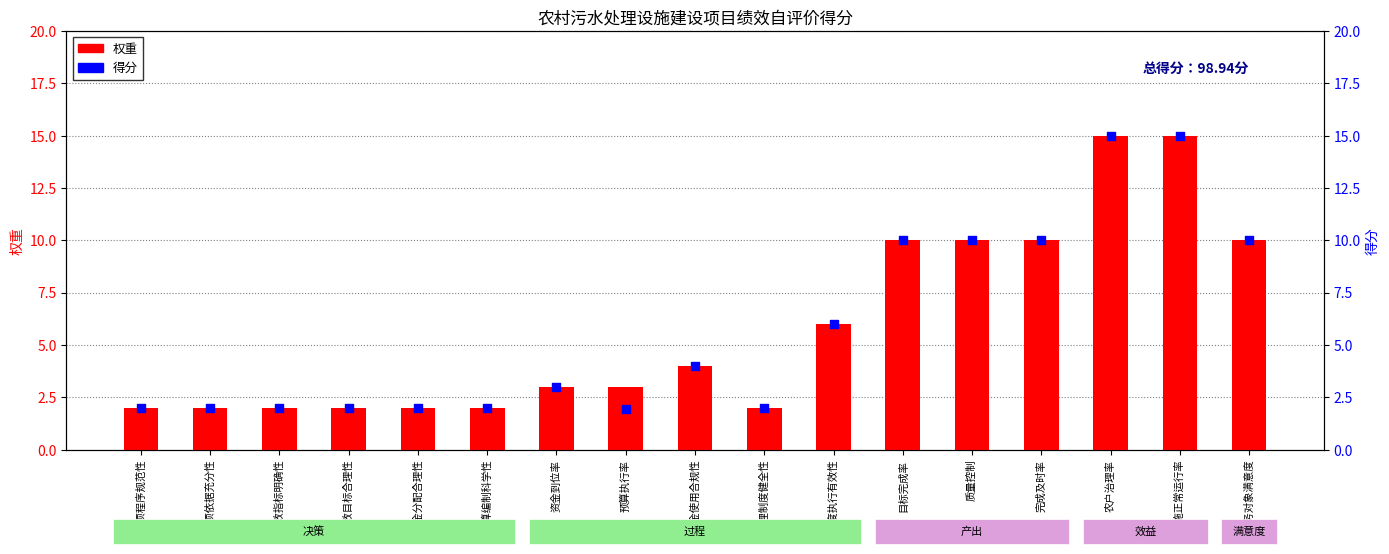

At how many categories does at least one series exceed 6?

6